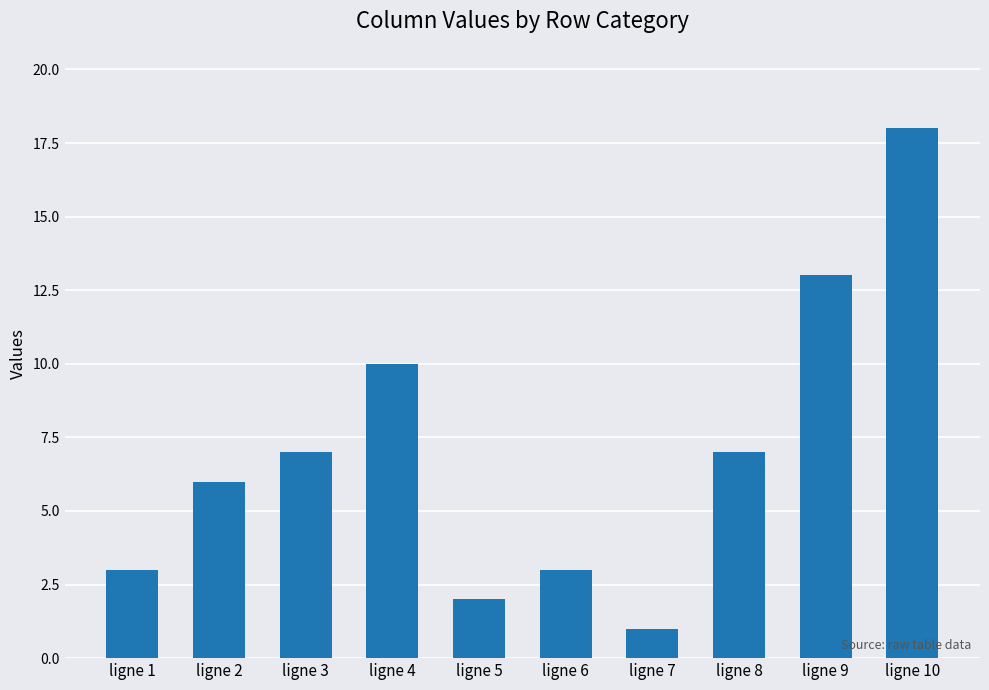

Where is the data nearest to the value 9?

ligne 4